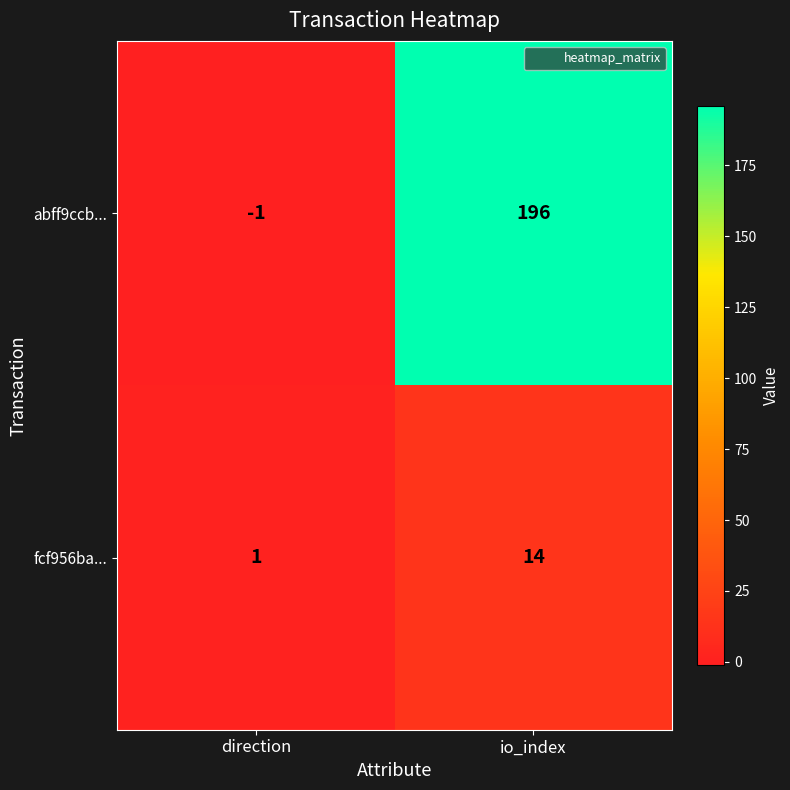

How many series are shown in this chart?

2